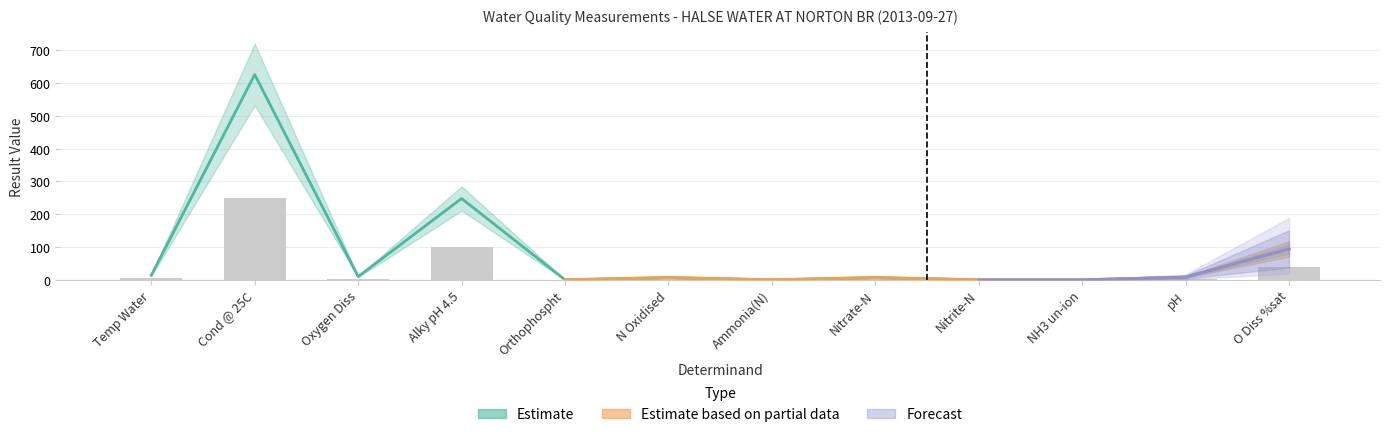

Where does the Estimate based on partial data series first go above 3?

Temp Water